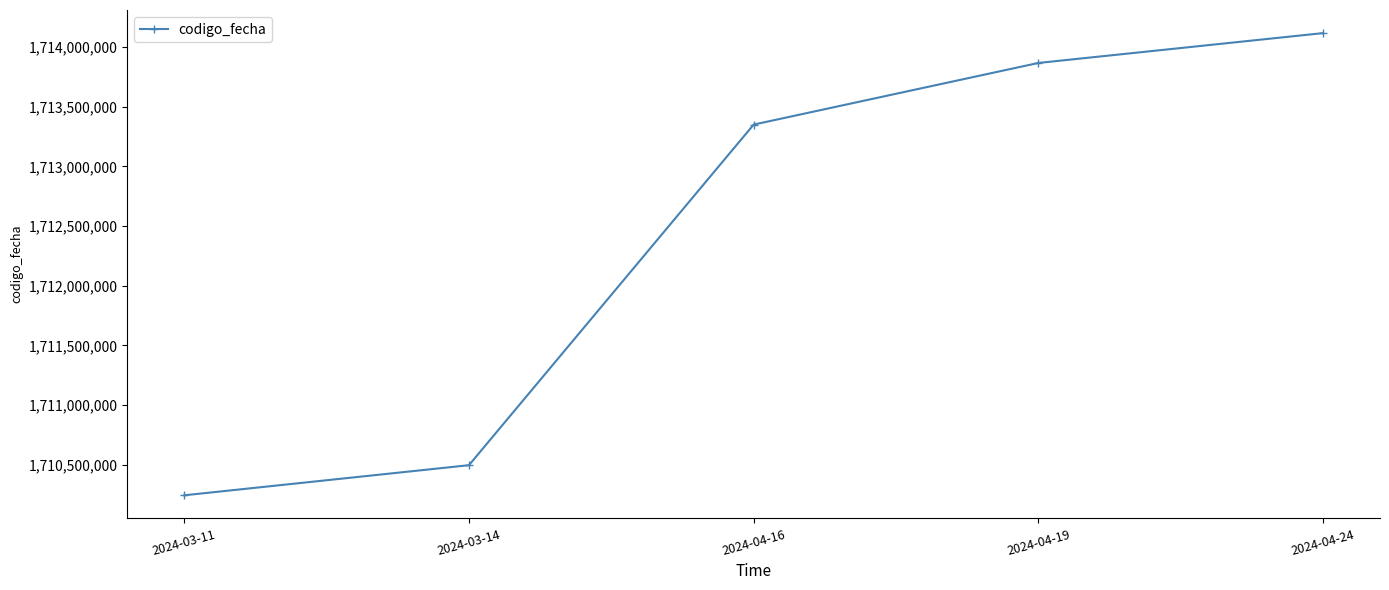

How many lines are shown in the chart?

1